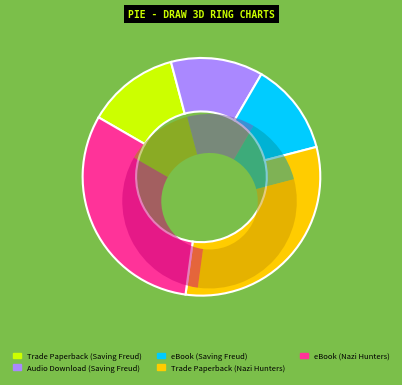

To the nearest percent, what percentage of the pie is eBook (Saving Freud)?

13%